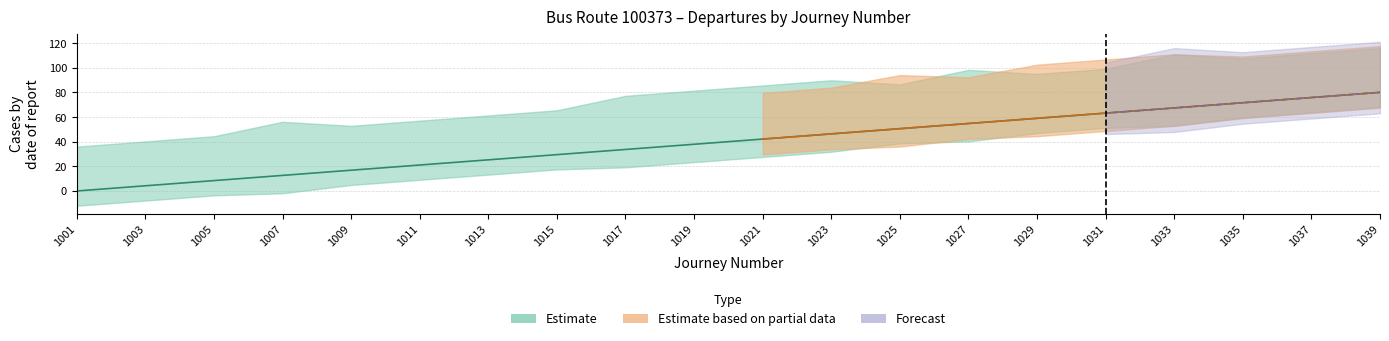

At which label does the data first exceed 42?

1021